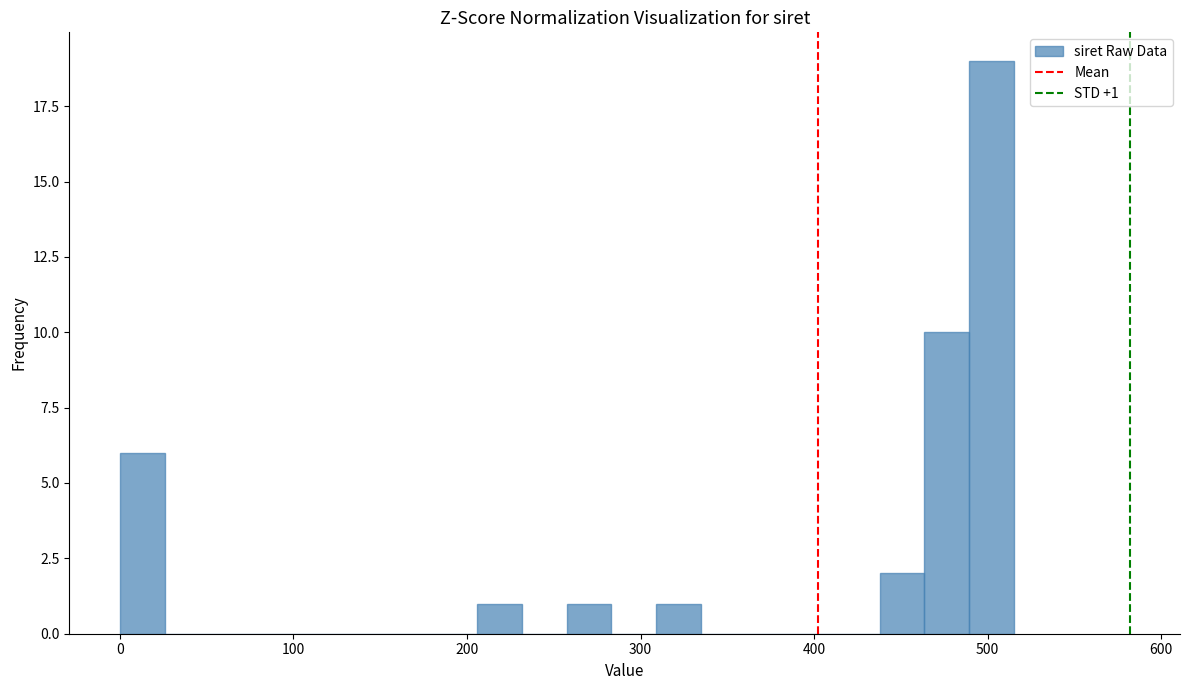

Read against the x-axis, roughly where is the centre of the tallest bar?

500